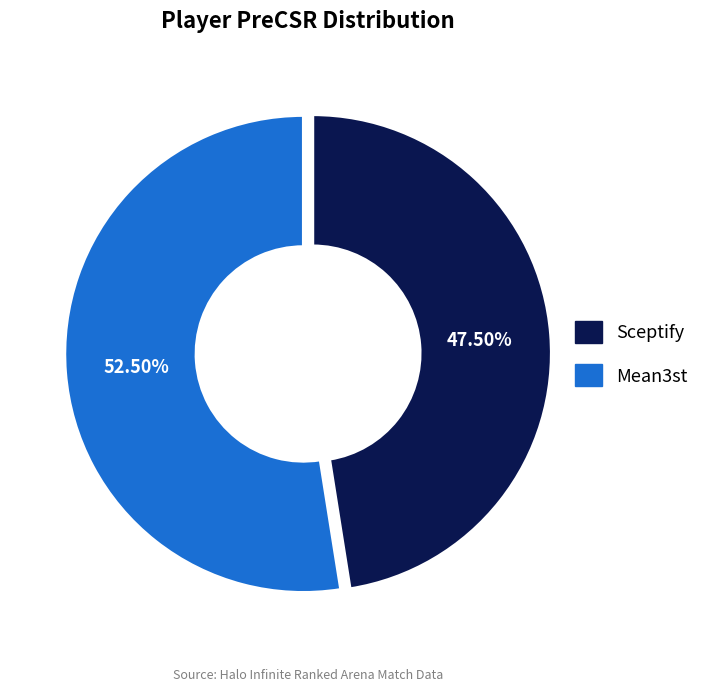

How many slices are in this pie chart?

2